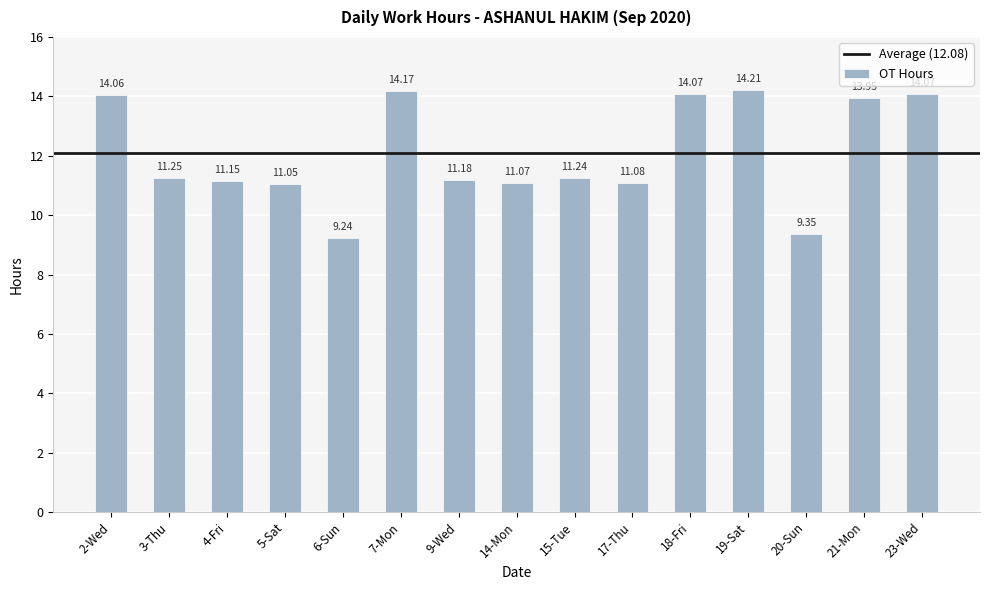

What is the sum of all values?

181.1